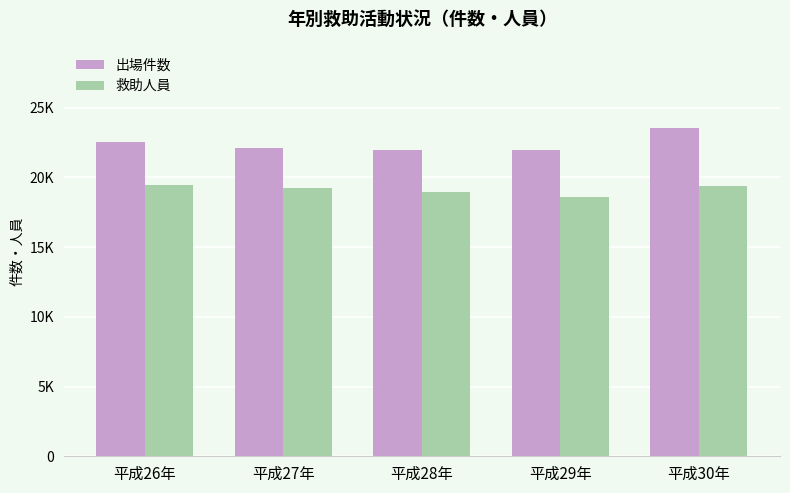

List the series in order of their peak value, highest first.

出場件数, 救助人員